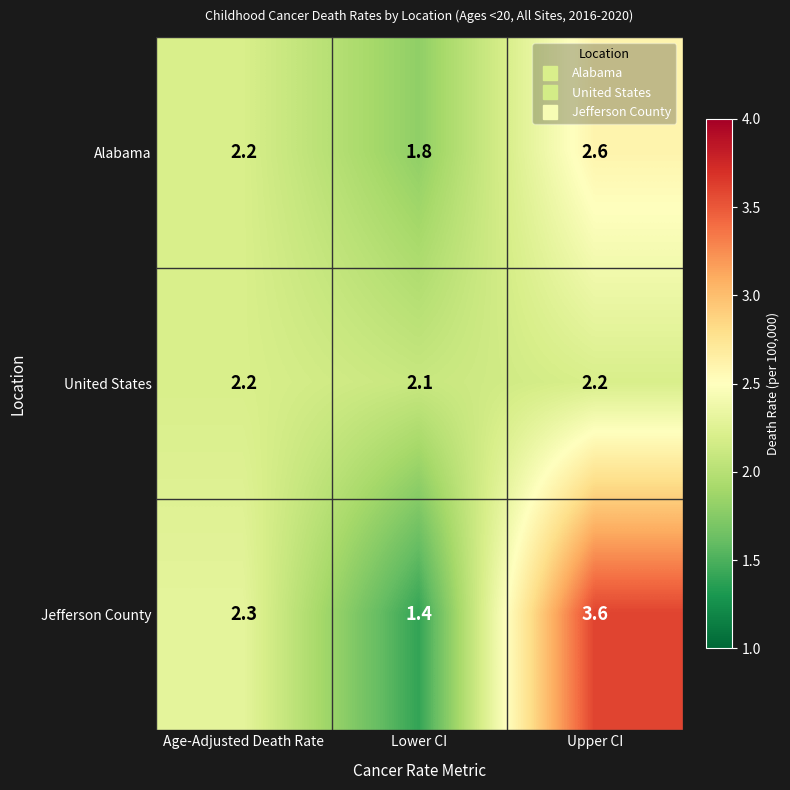

Which series has the widest spread of values?

Jefferson County